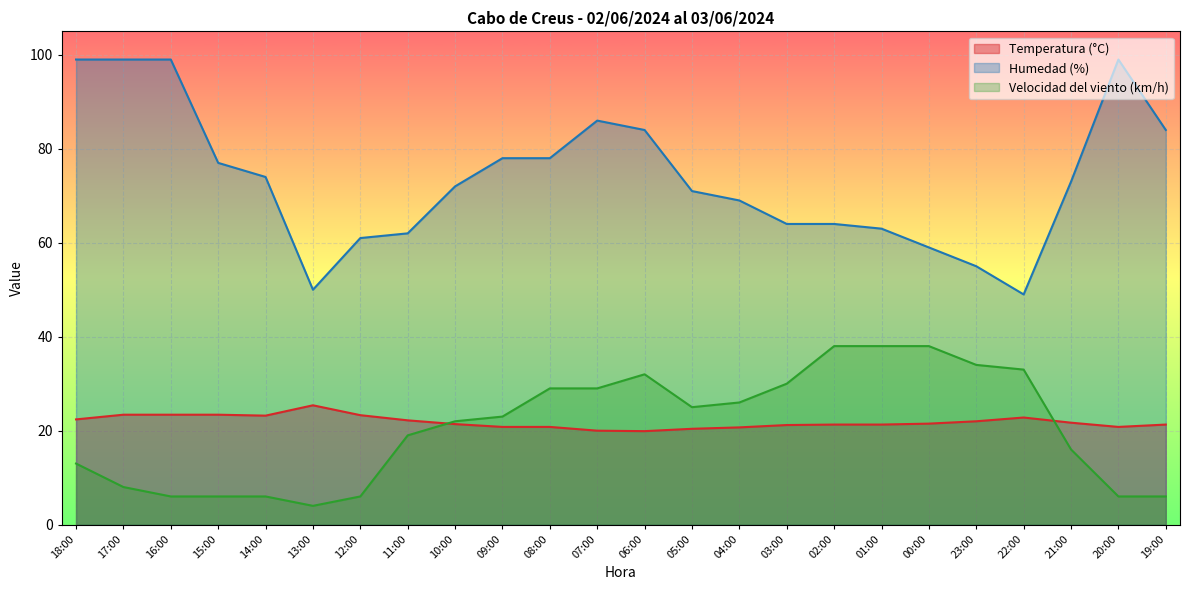

Is it true that Temperatura (°C) equals 21.3 at 19:00?

True